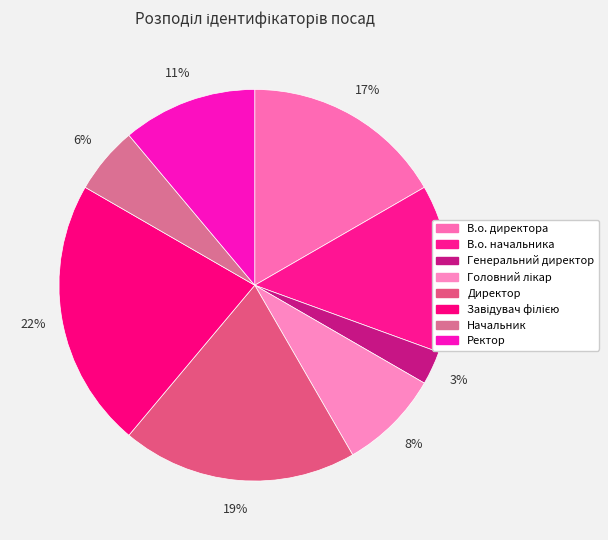

How many segments does this pie chart have?

8